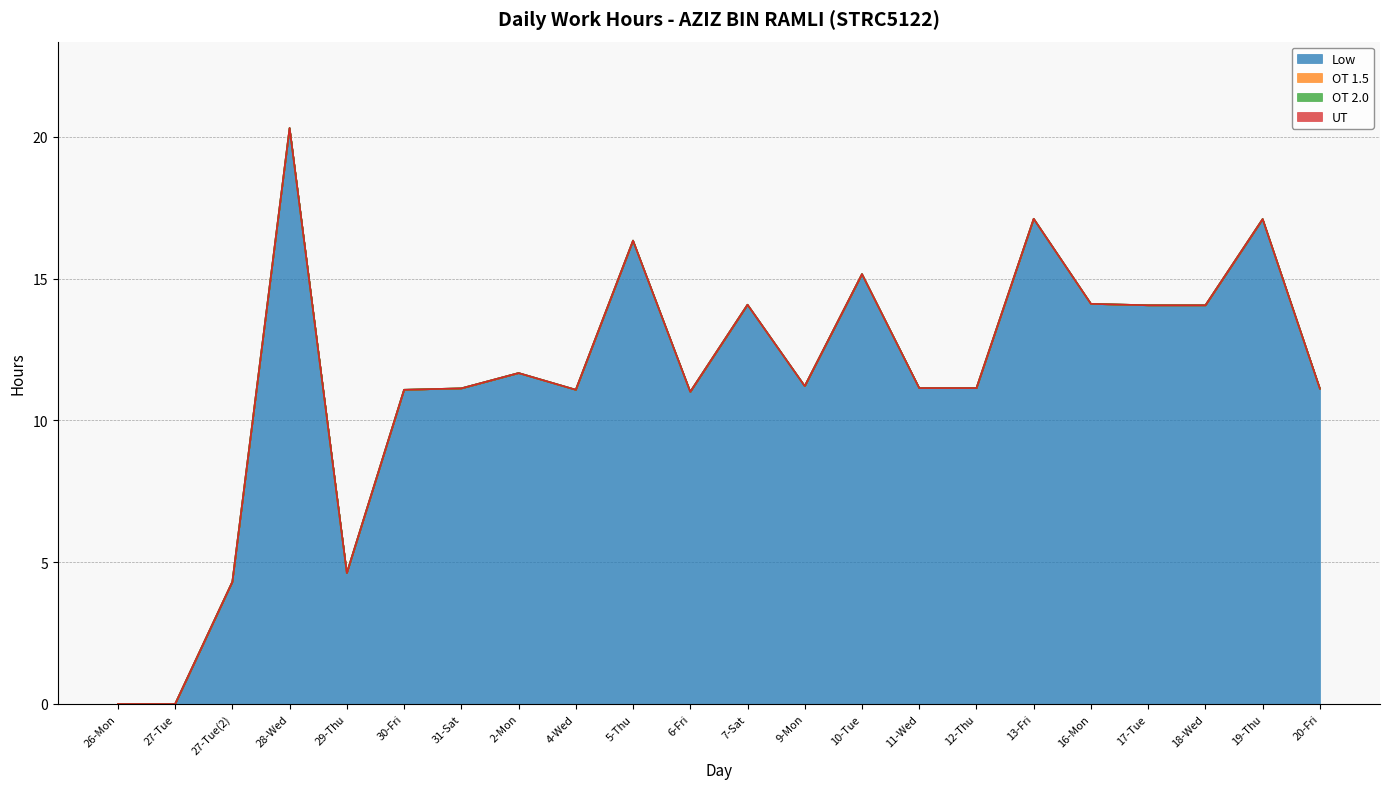

What are all the series names shown in the legend?

Low, OT 1.5, OT 2.0, UT